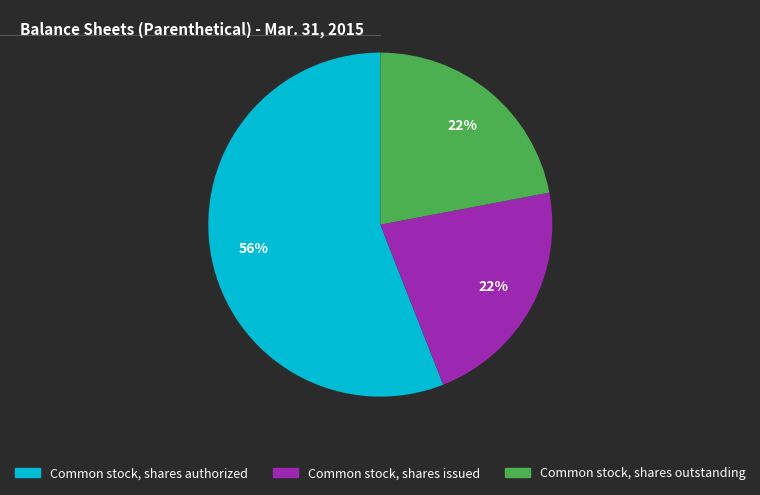

To the nearest percent, what is the combined percentage of Common stock, shares issued and Common stock, shares authorized?

78%